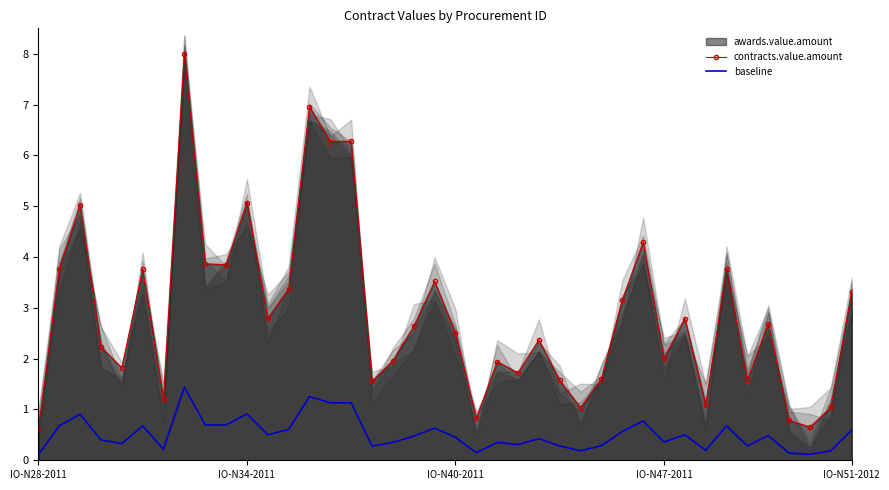

What is the difference between the baseline values at 24 and 19?

0.2